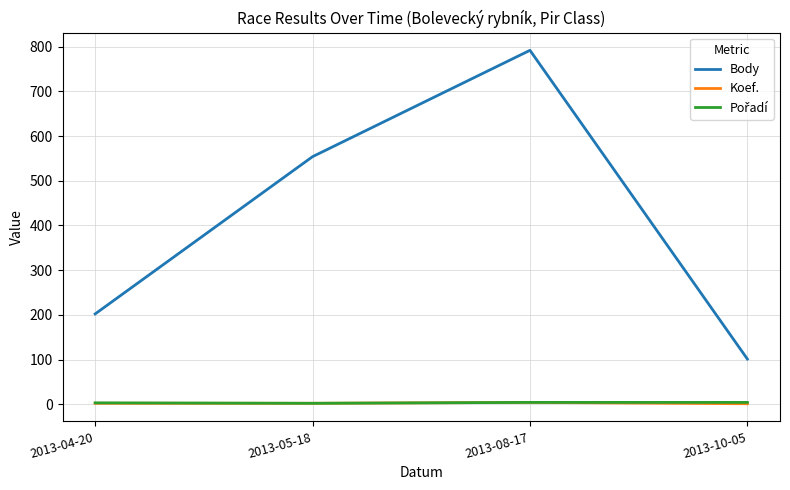

Between 2013-08-17 and 2013-10-05, which series saw the biggest shift?

Body